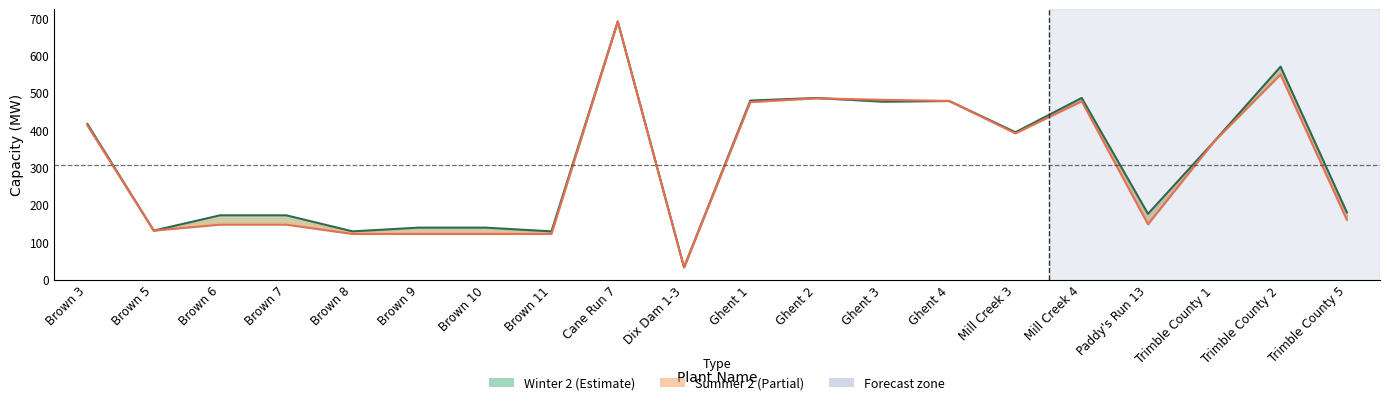

Which category has the lowest value in the Summer 2 series?

Dix Dam 1-3